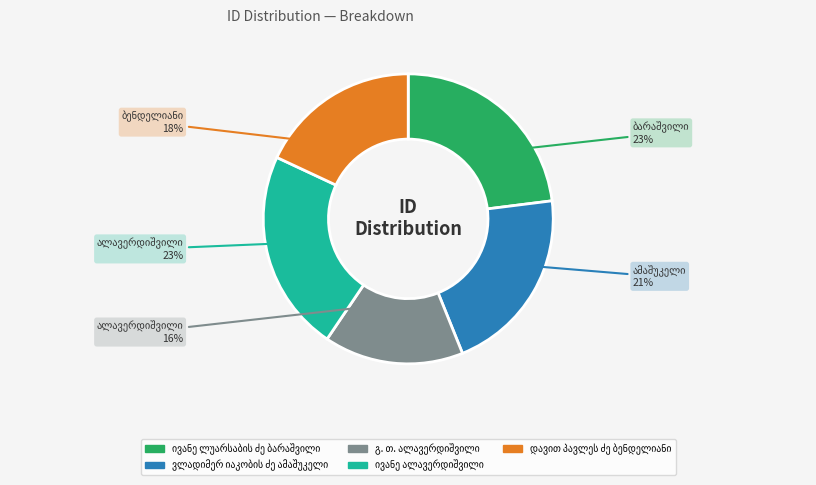

To the nearest percent, what is the difference between the largest and smallest slice percentages?

7%